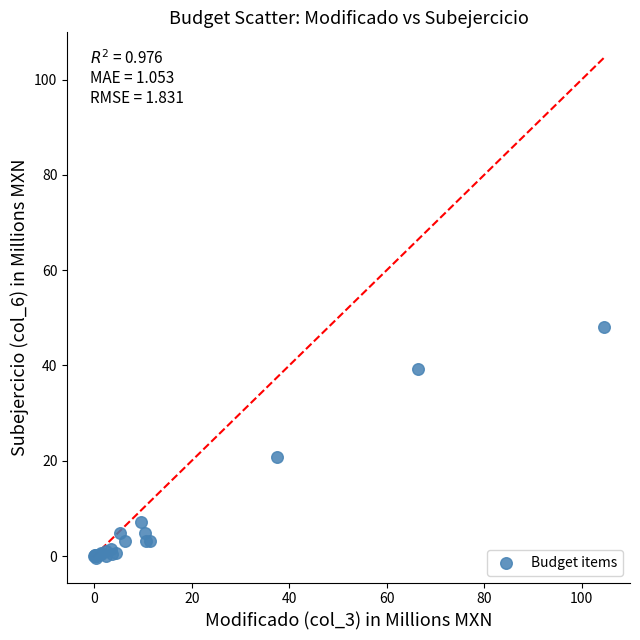

What Y value in the scatter plot is closest to 23?

20.7